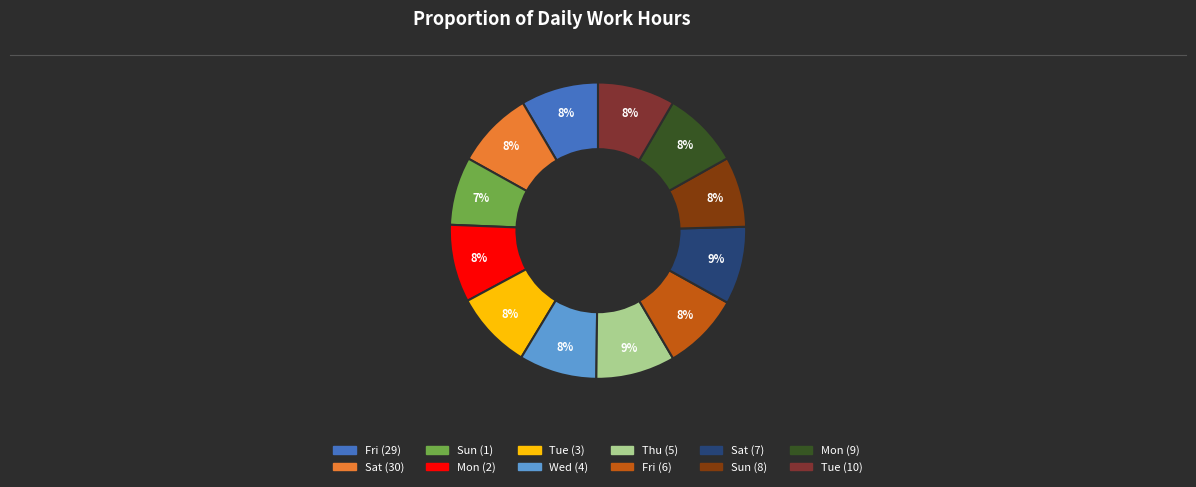

How many segments does this pie chart have?

12